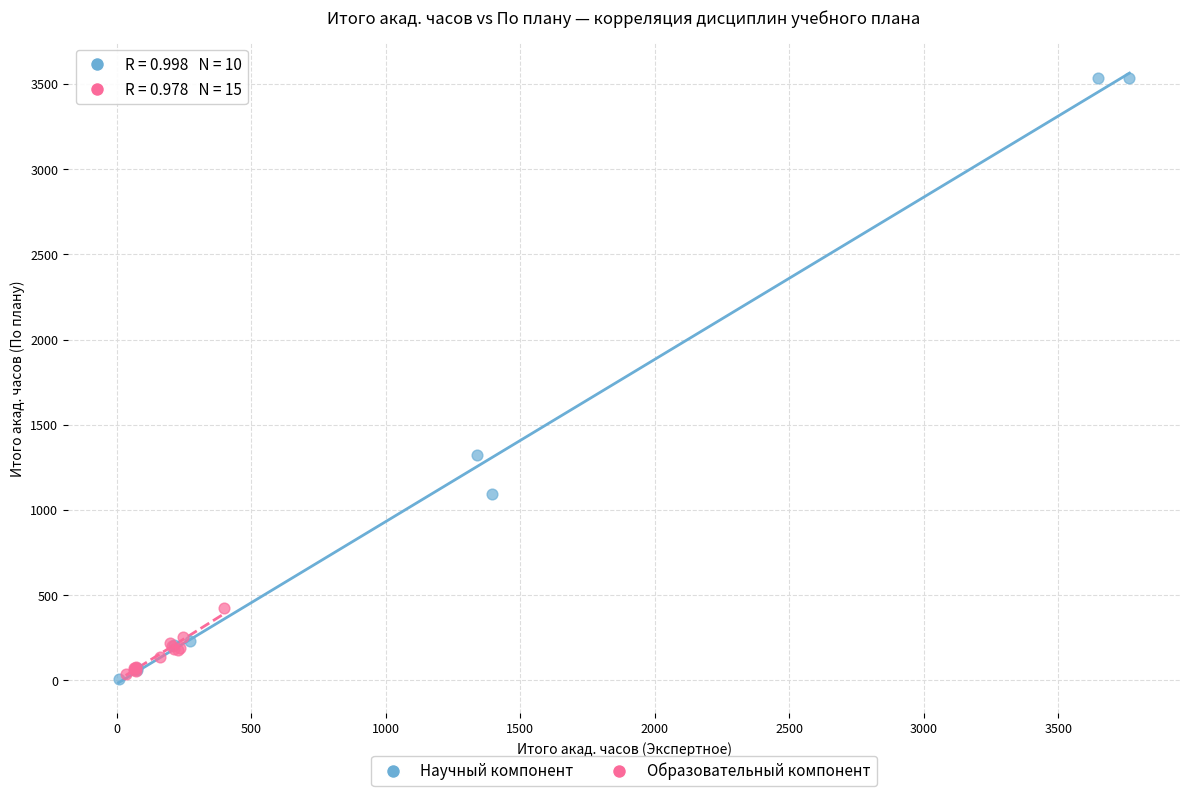

Which series has the widest spread of Y values?

Научный компонент